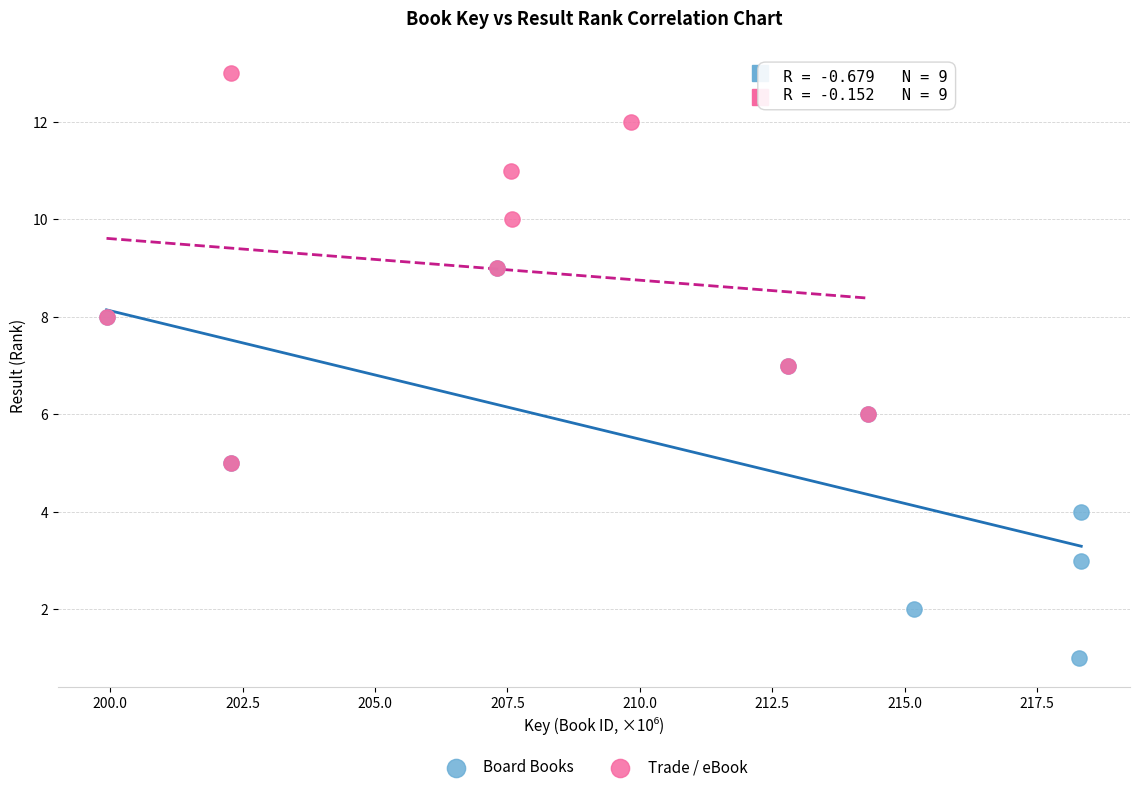

Which series reaches the minimum Y coordinate?

Board Books